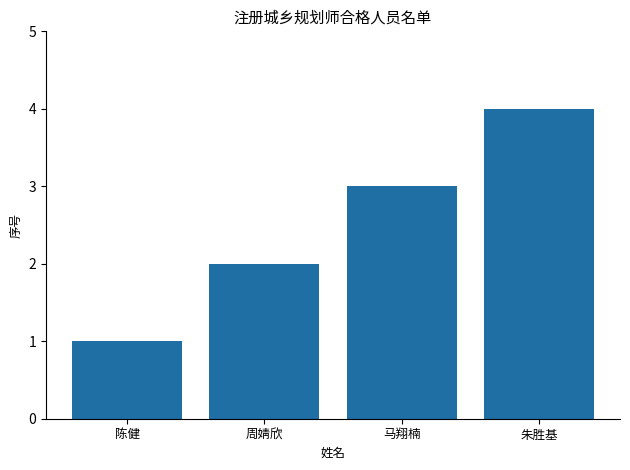

The value at 马翔楠 is 2. True or false?

False